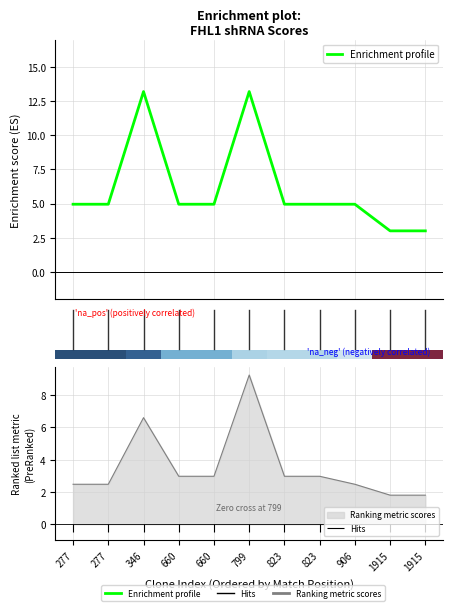

How many values exceed 4?

9